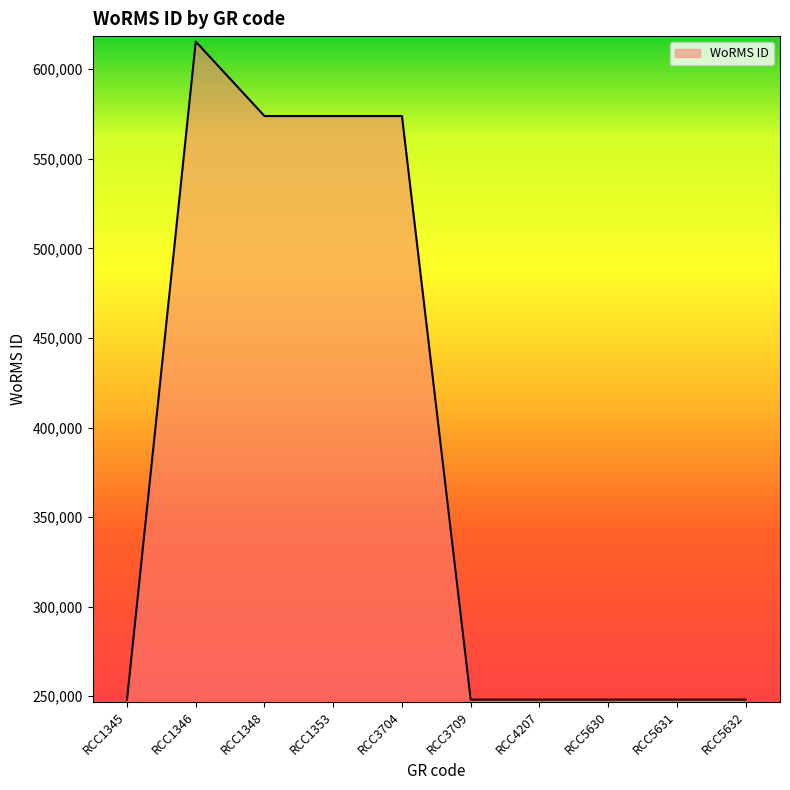

What is the sum of all values?

3825811